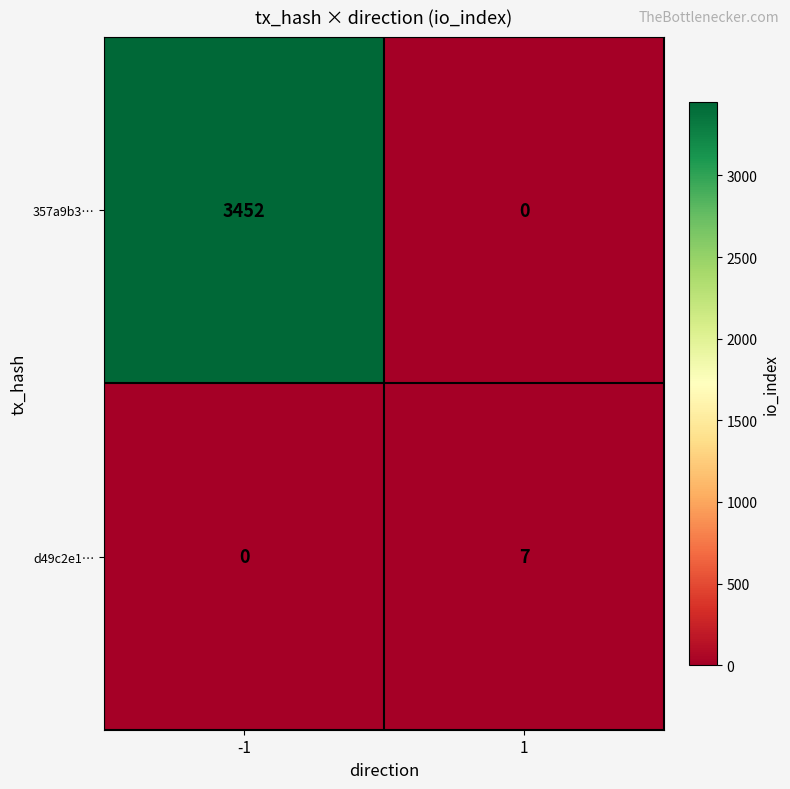

List the series in order of their overall mean, highest first.

357a9b3…, d49c2e1…